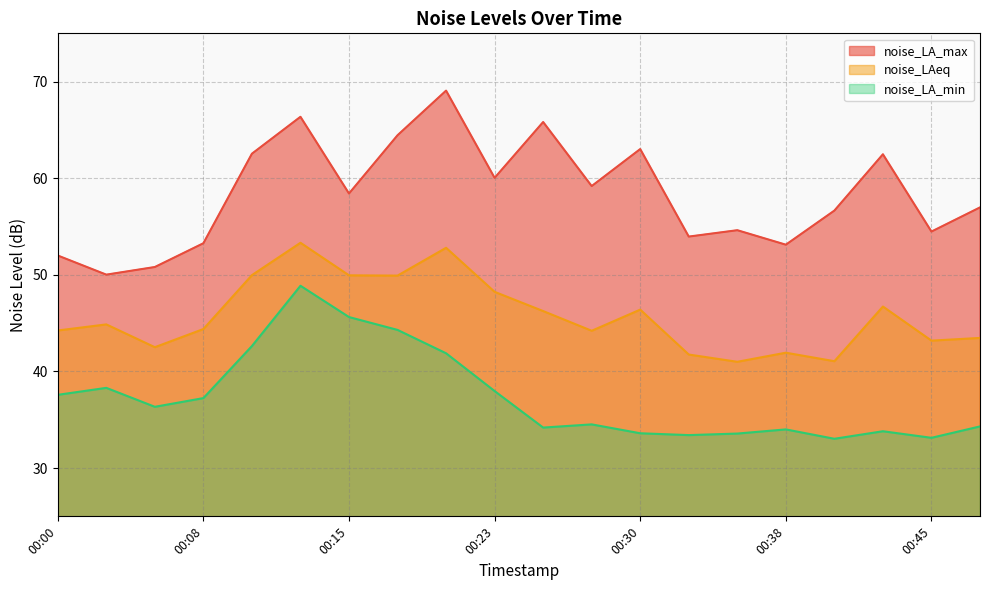

What is the highest value of the noise_LA_min series?

48.9